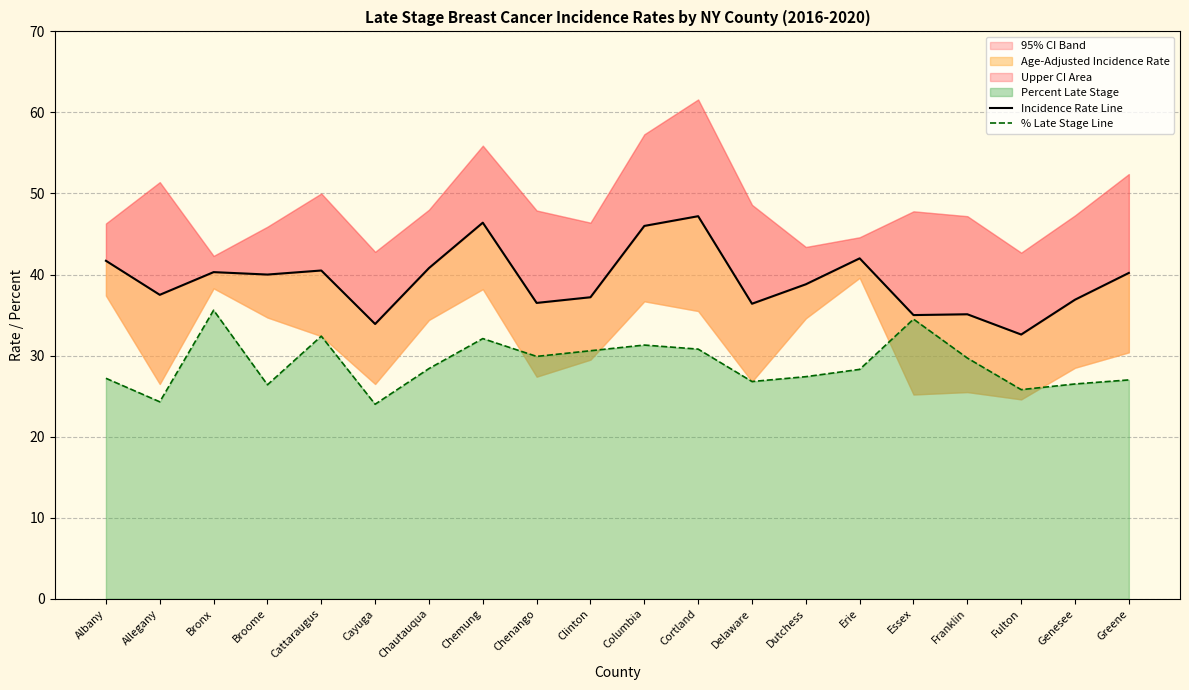

Rank the series at Franklin from highest to lowest value.

Incidence Rate Line, % Late Stage Line